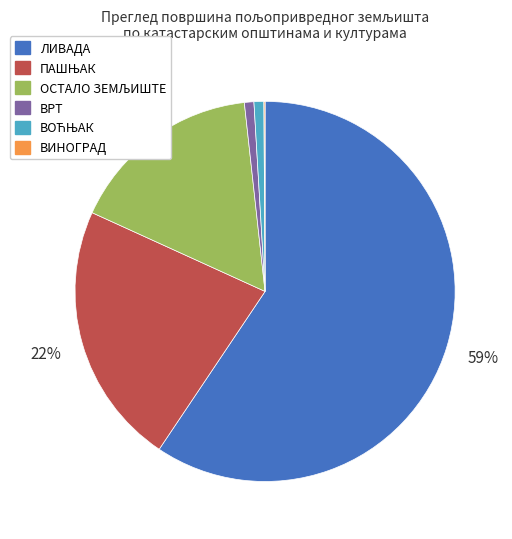

Which slice is the largest?

ЛИВАДА